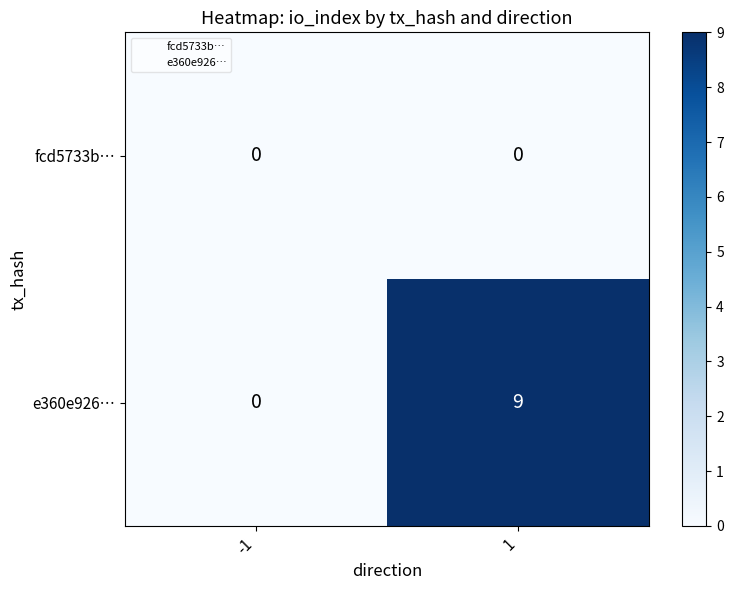

The value of fcd5733b… at 1 is 0. True or false?

True